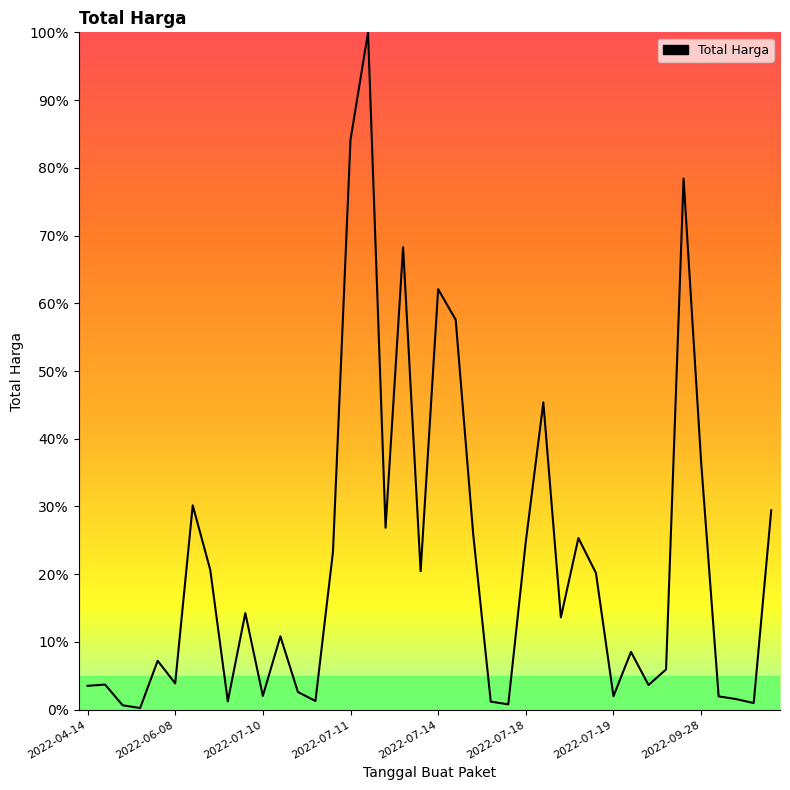

What is the minimum value shown in the chart?

0.2